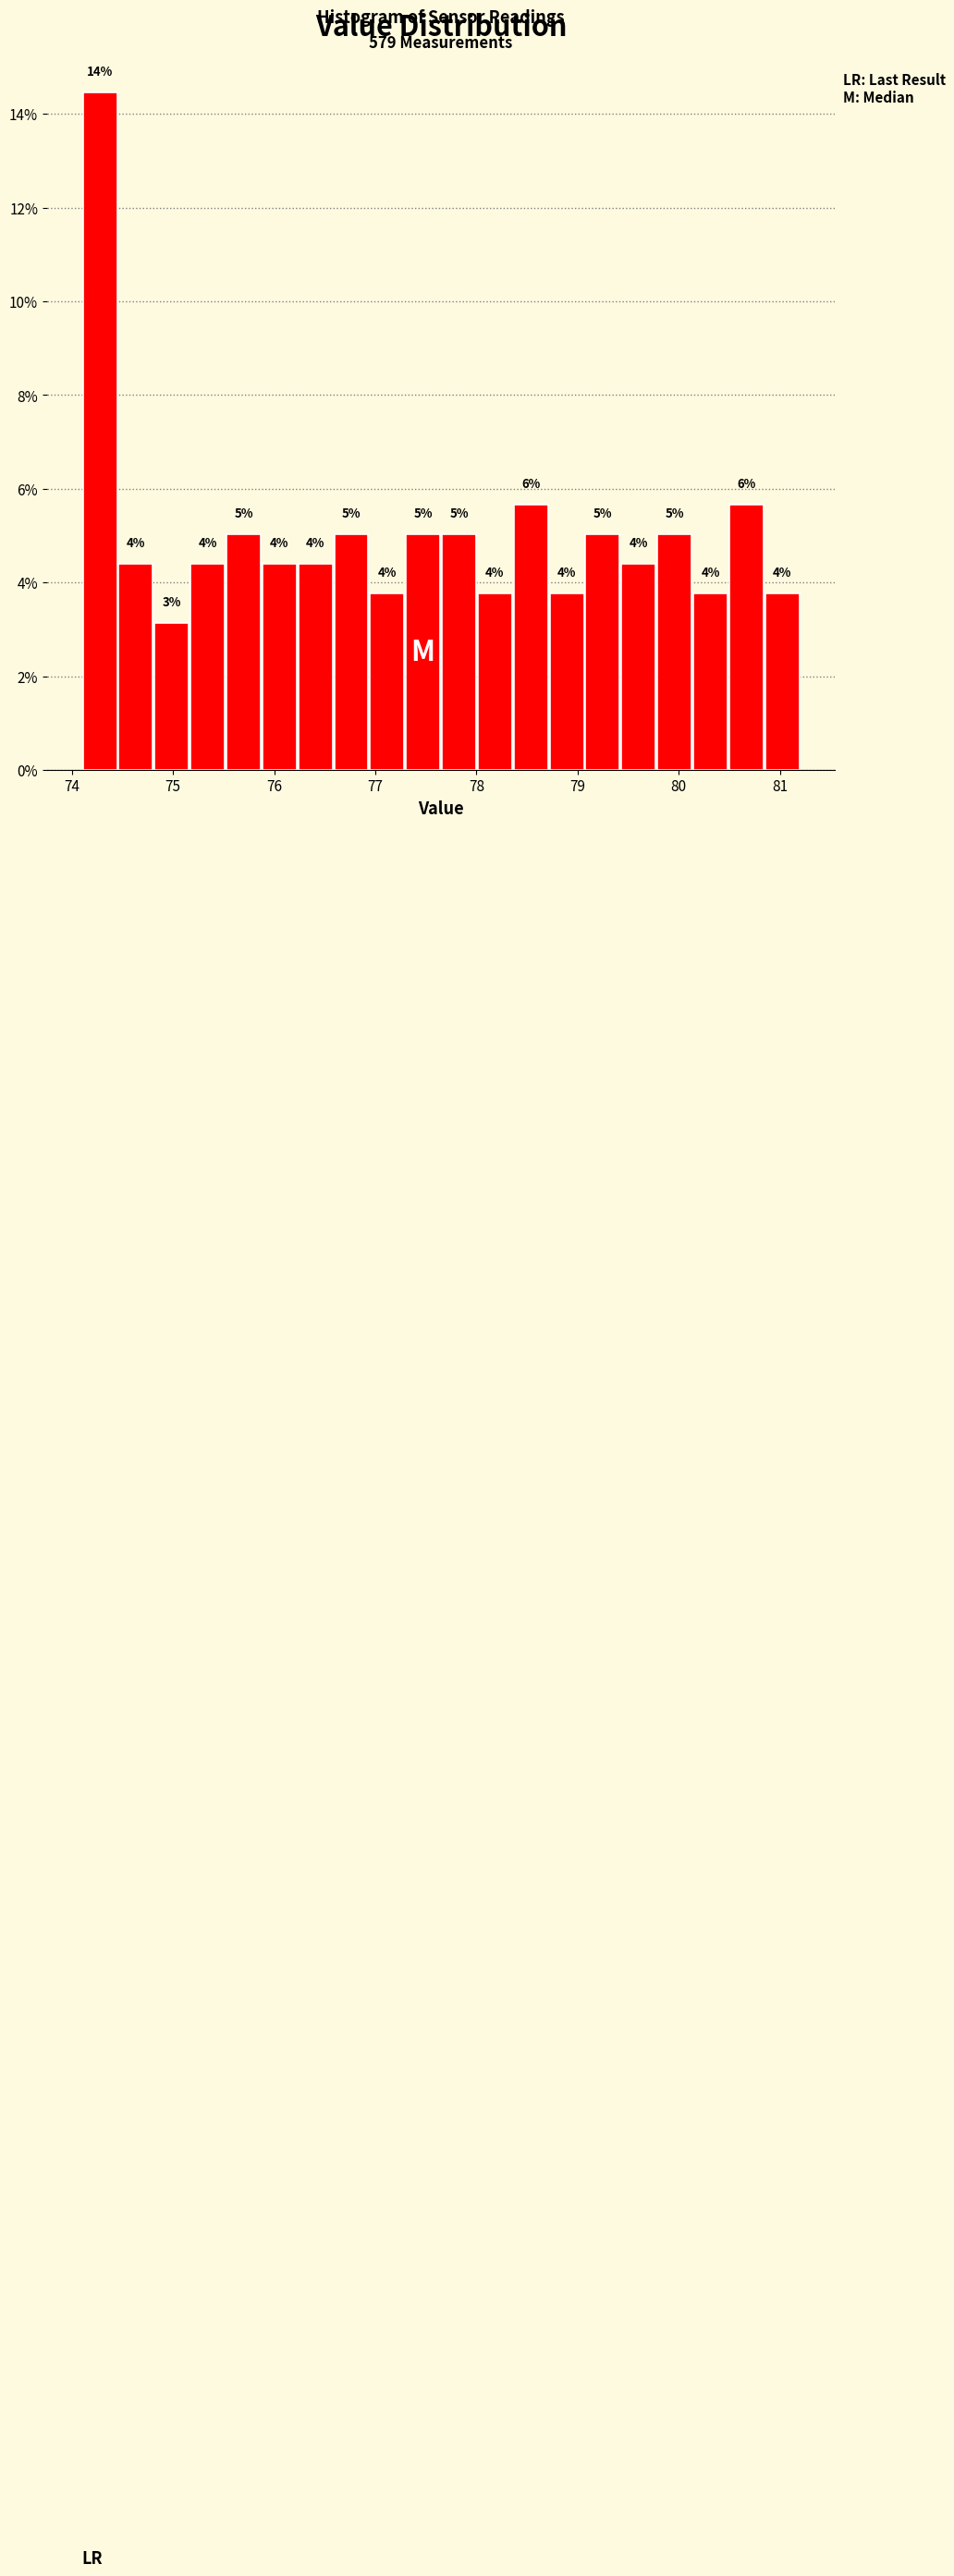

Around what value on the x-axis is the tallest bar? Give the approximate position of its centre, as read against the axis.

74.3